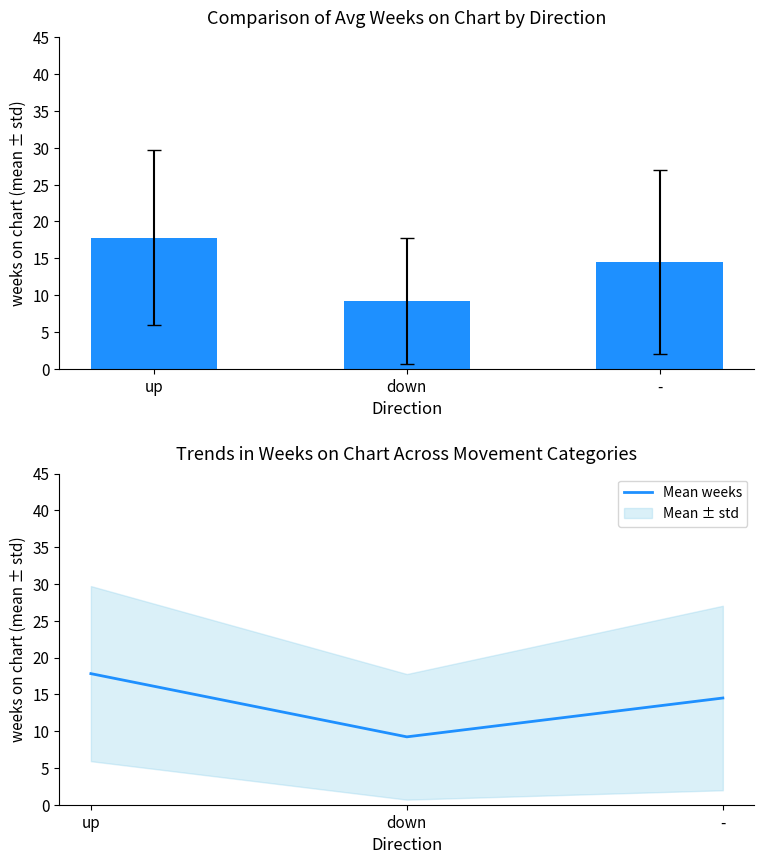

Reading left to right, list all the values displayed in this chart.

Avg Weeks on Chart: up=17.8	down=9.2	-=14.5
Mean weeks: up=17.8	down=9.2	-=14.5